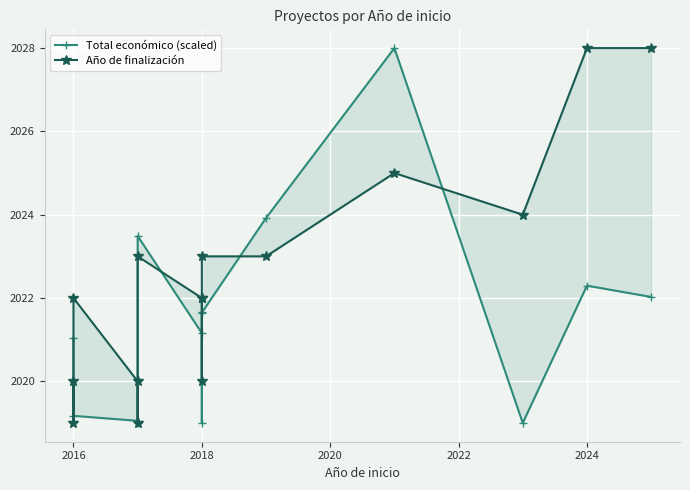

How many times do Año de finalización and Total económico (scaled) cross each other?

5